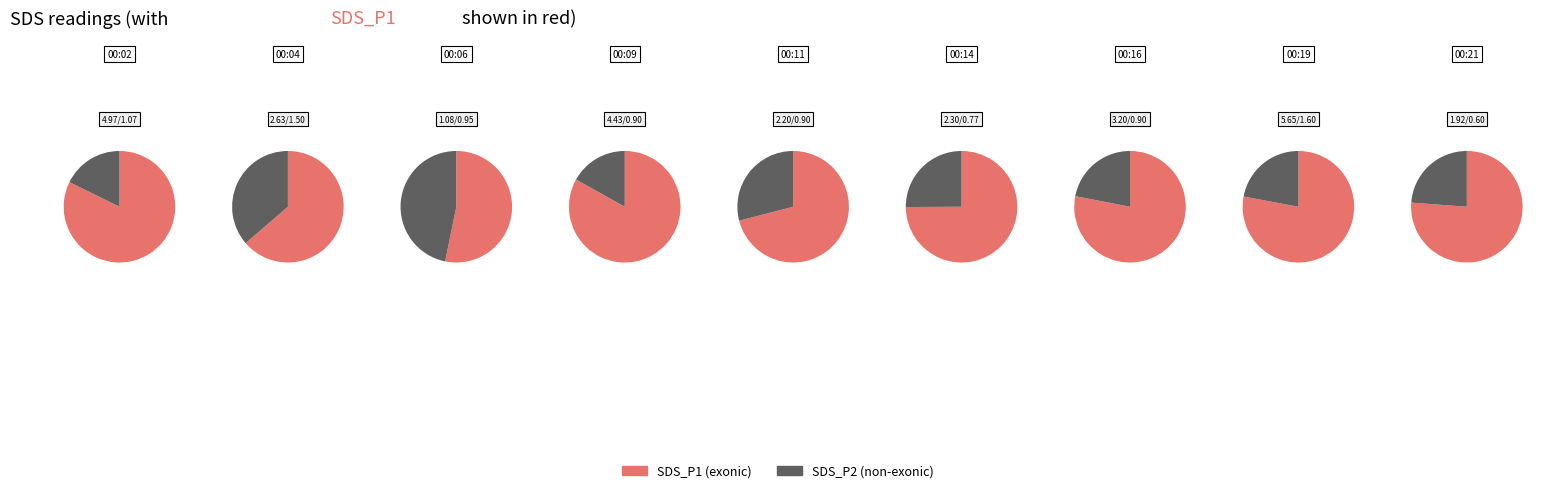

The 00:21 slice represents 15% of the pie. True or false?

False